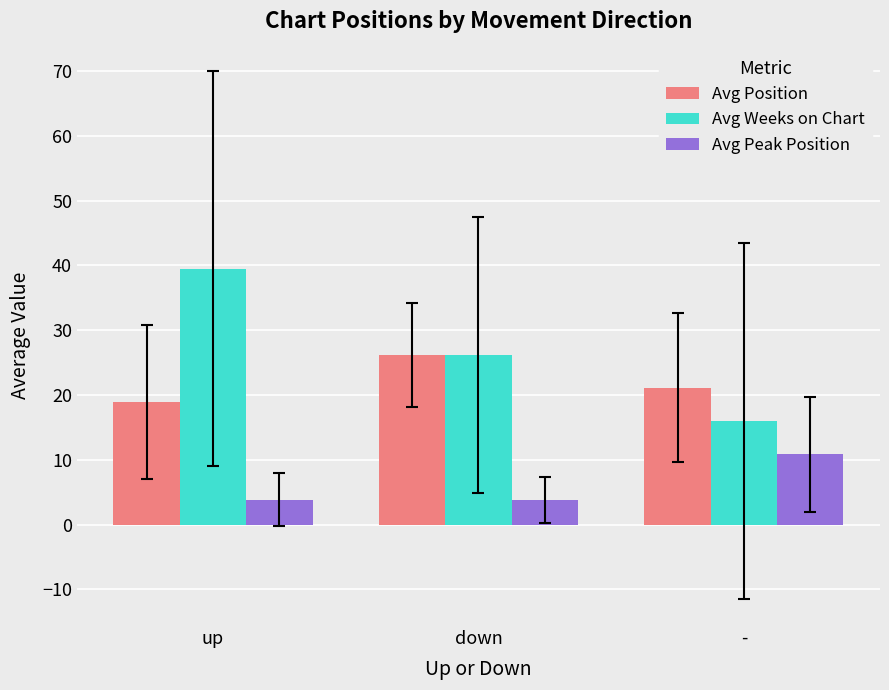

What position from the right is -?

1